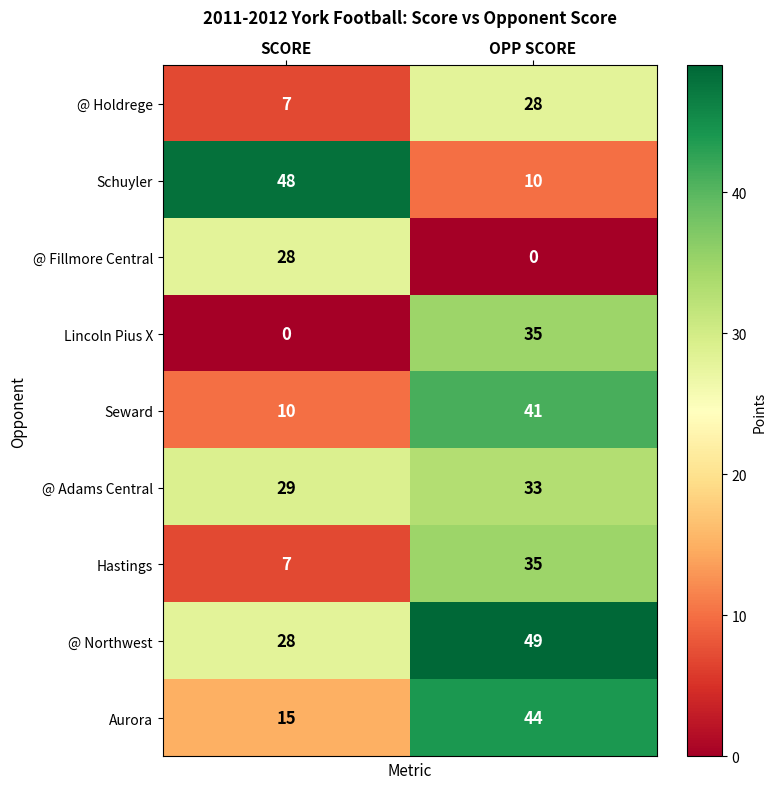

Reading right to left, transcribe all the data shown in this chart.

@ Holdrege: 28	7
Schuyler: 10	48
@ Fillmore Central: 0	28
Lincoln Pius X: 35	0
Seward: 41	10
@ Adams Central: 33	29
Hastings: 35	7
@ Northwest: 49	28
Aurora: 44	15